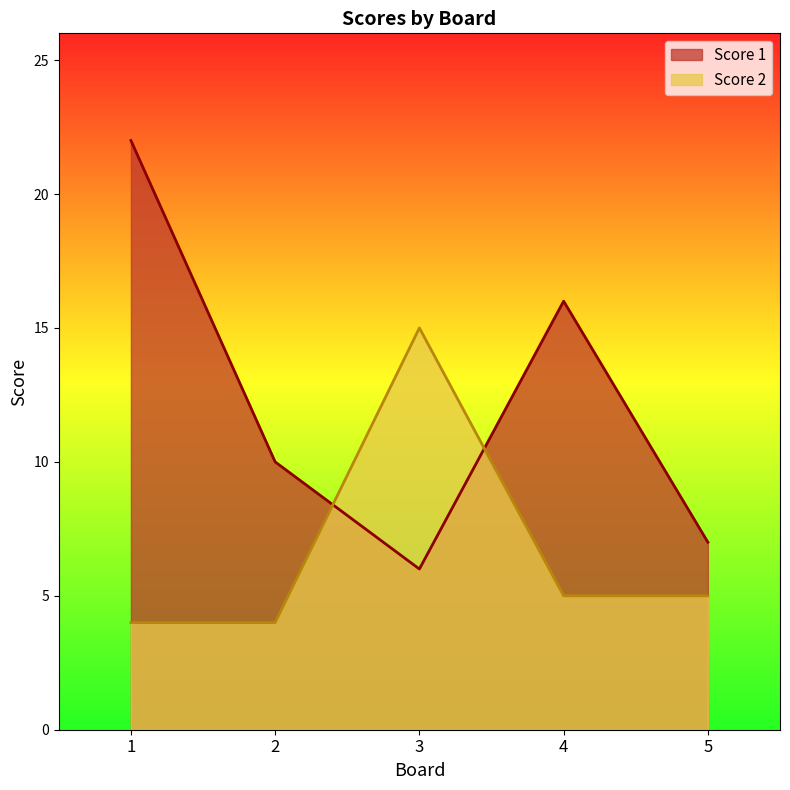

At which category does the chart reach its minimum across all series?

1